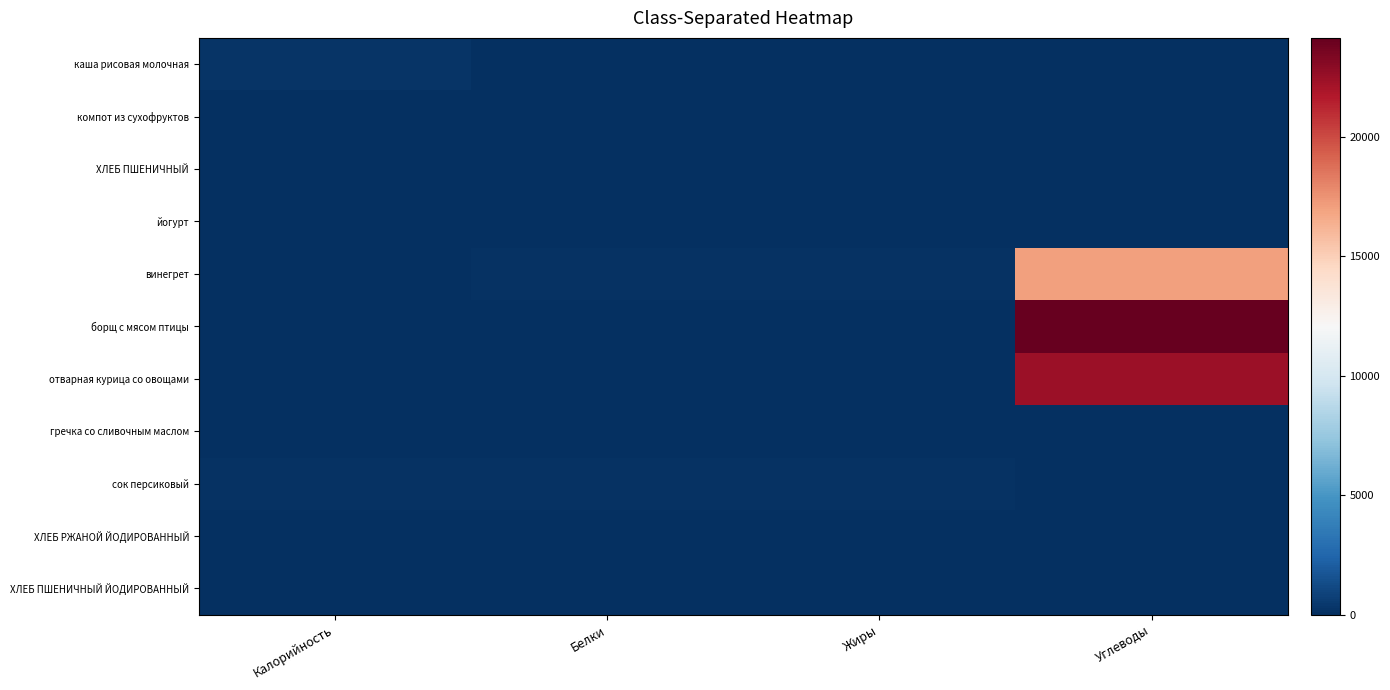

Which series has the widest spread of values?

борщ с мясом птицы